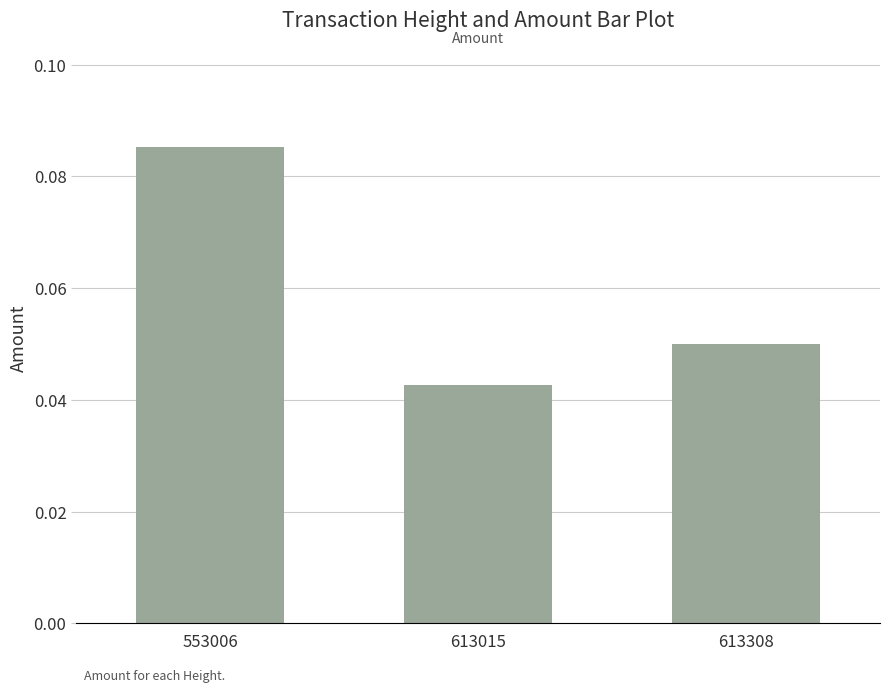

The value at 553006 is 0.0. True or false?

False